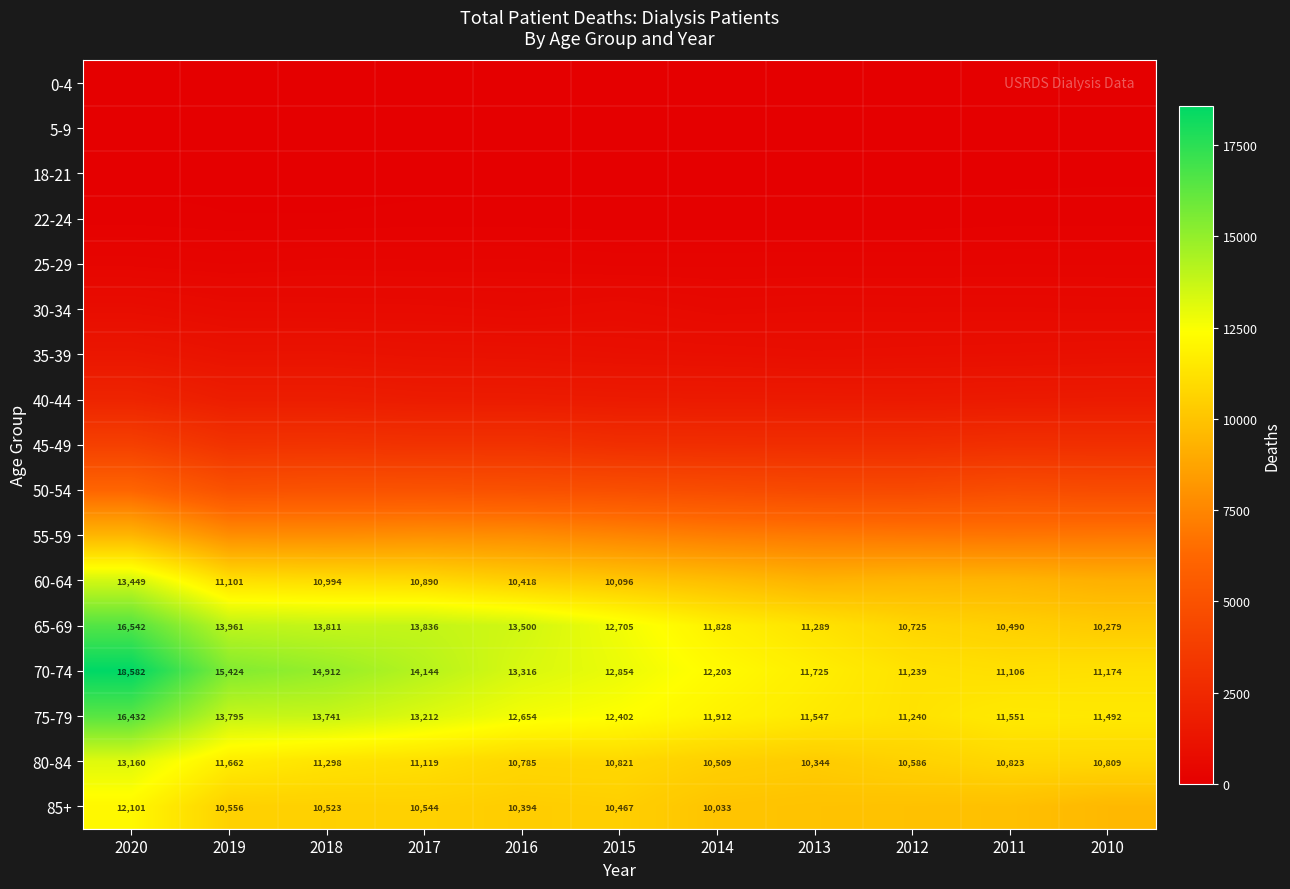

What is the difference between the maximum and minimum values in the 65-69 series?

6263